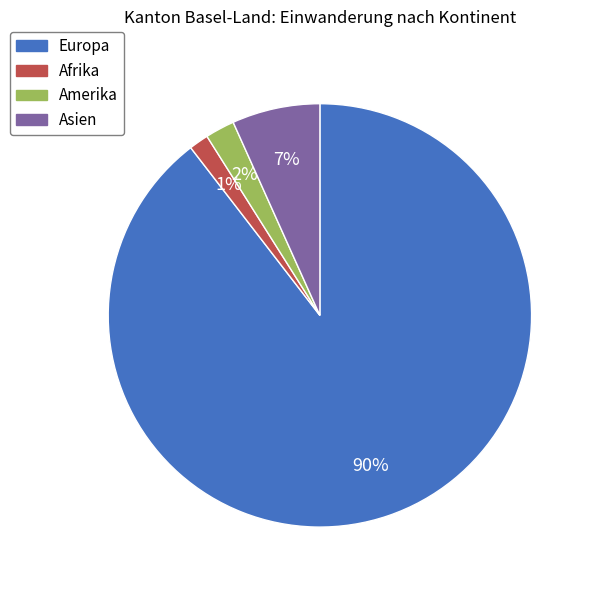

What is the ratio of the value at Amerika to the value at Asien?

0.3